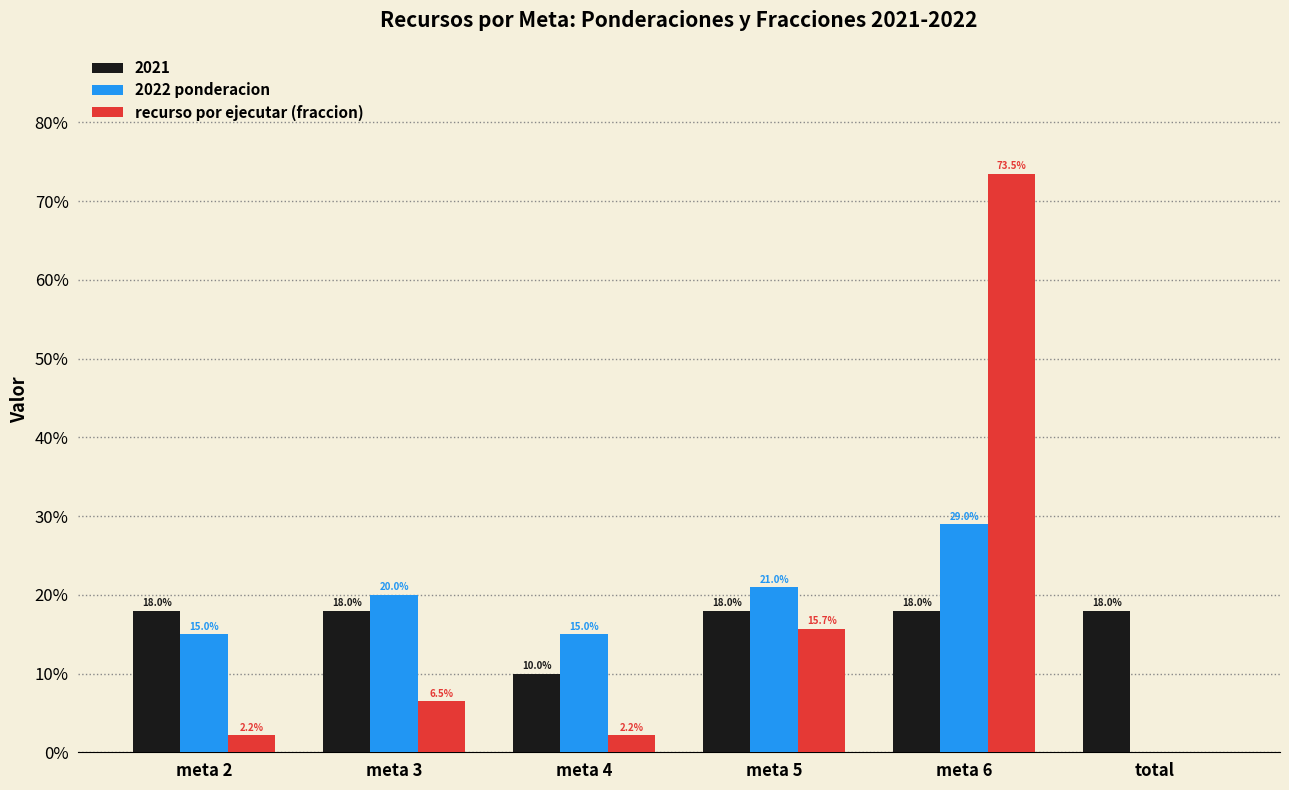

Between meta 3 and meta 5, which is larger?

meta 5